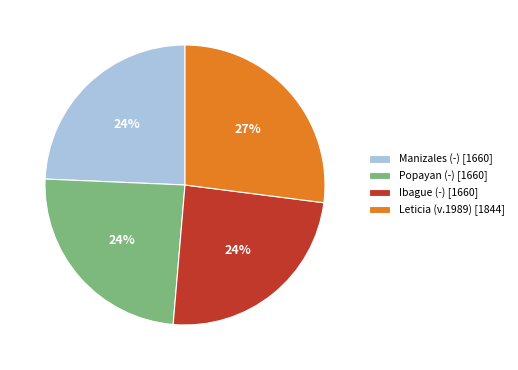

Count the number of slices in the pie.

4